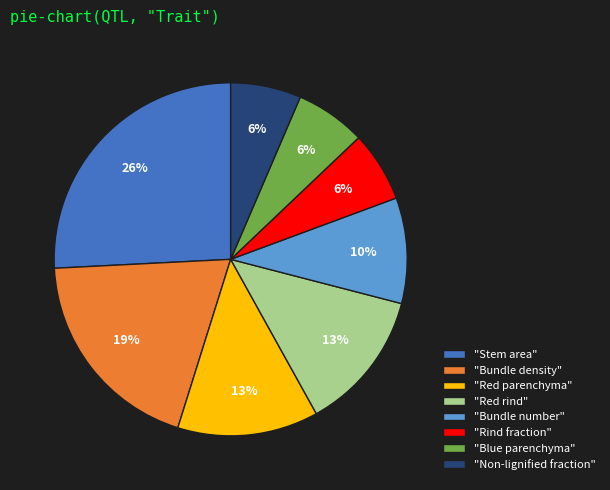

Combined, do "Red parenchyma" and "Blue parenchyma" account for over 50%?

No